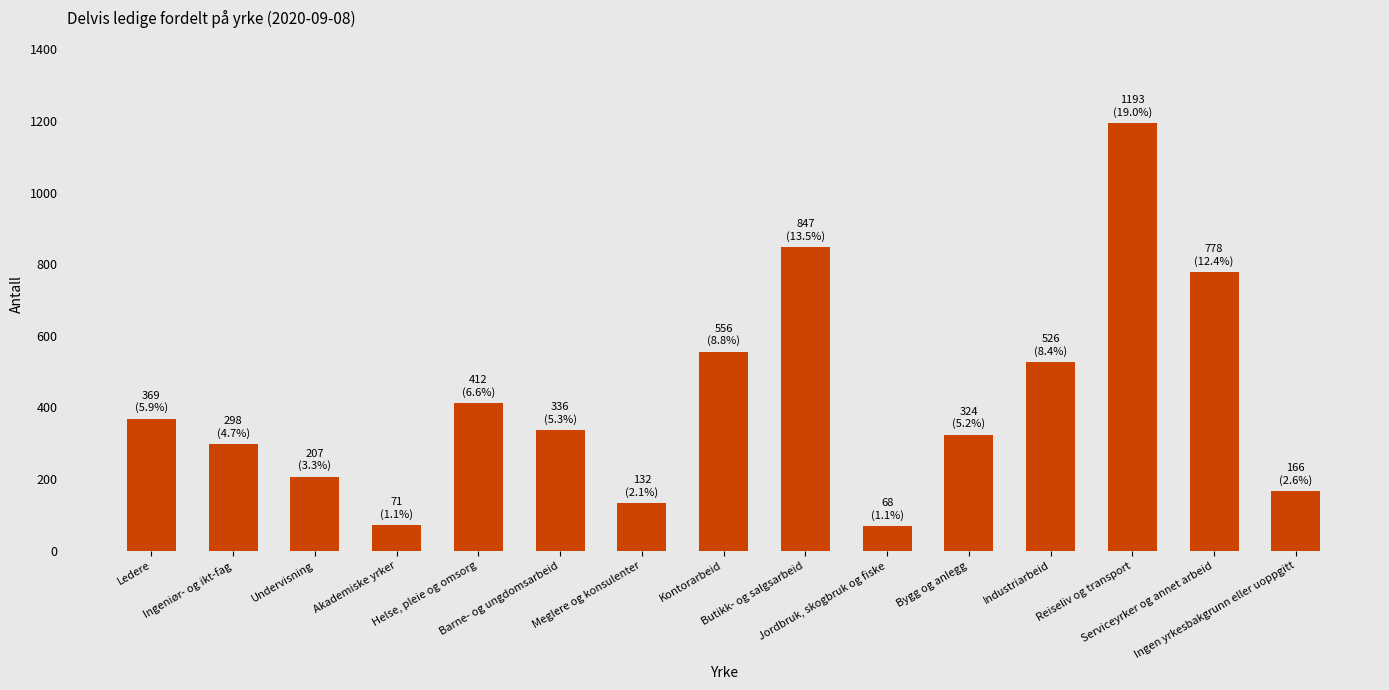

Is it true that the value at Helse, pleie og omsorg is 412?

True